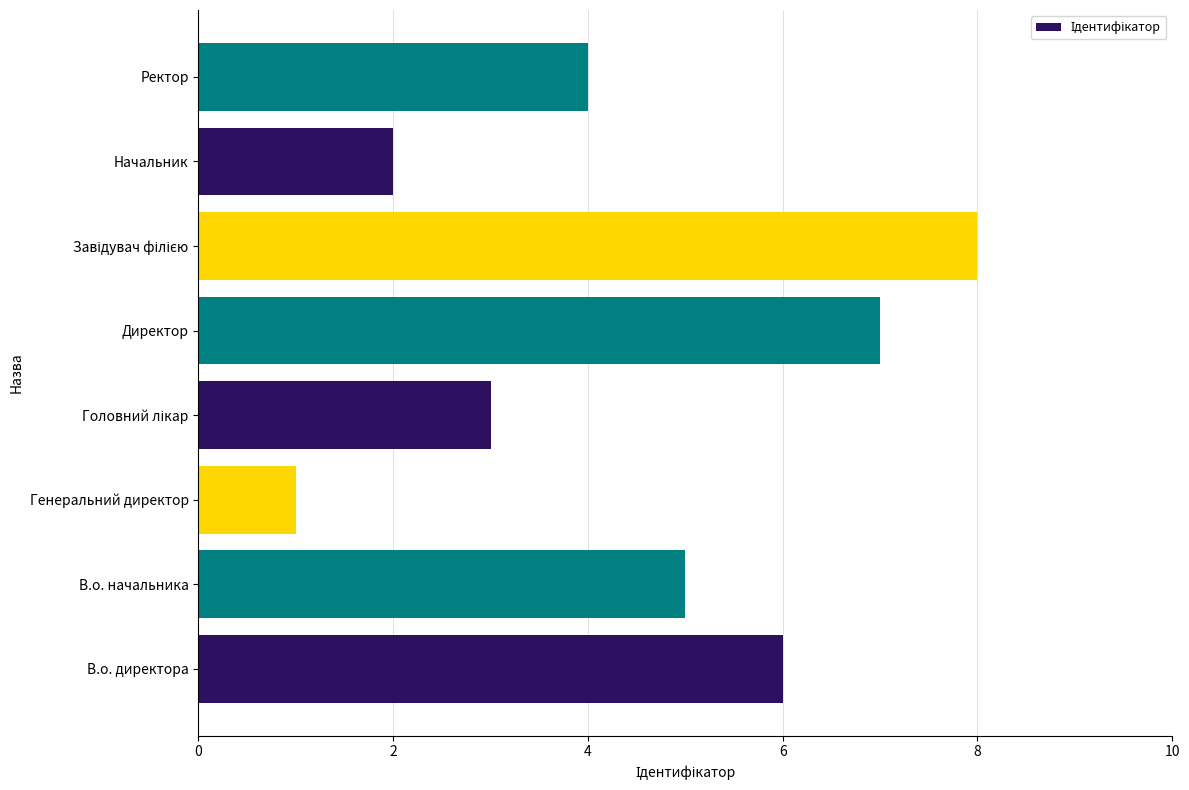

Count the number of categories in the chart.

8